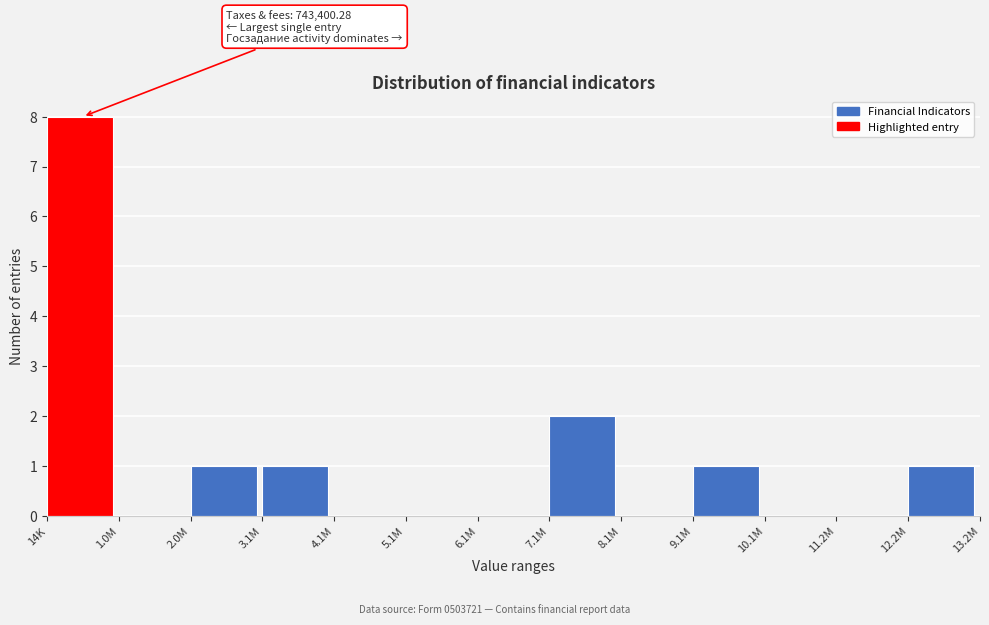

Reading right to left, transcribe all the data shown in this chart.

12.2M=1	11.2M=0	10.1M=0	9.1M=1	8.1M=0	7.1M=2	6.1M=0	5.1M=0	4.1M=0	3.1M=1	2.0M=1	1.0M=0	14K=8